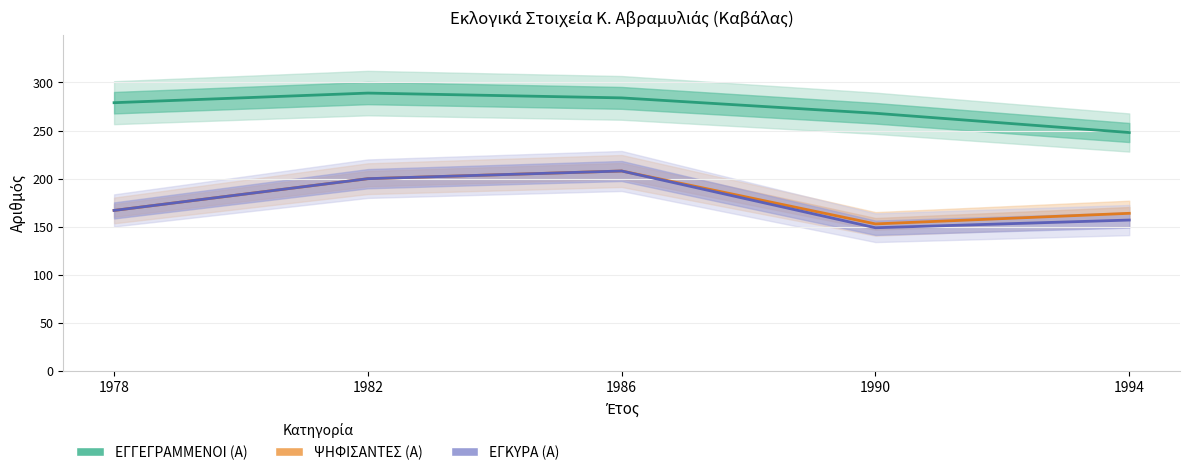

Where is the first local minimum for ΨΗΦΙΣΑΝΤΕΣ (Α)?

1990